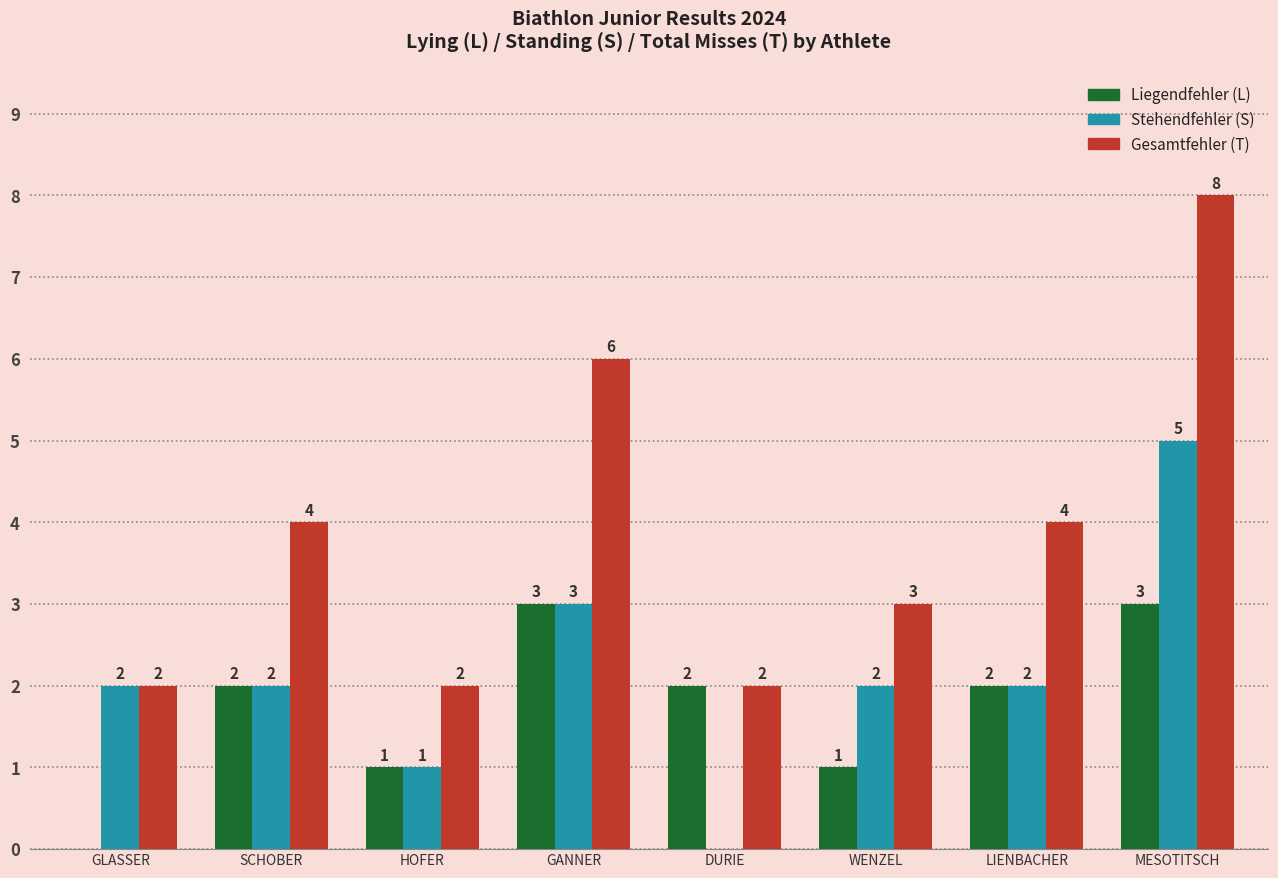

The value of Gesamtfehler (T) at LIENBACHER is 4. True or false?

True